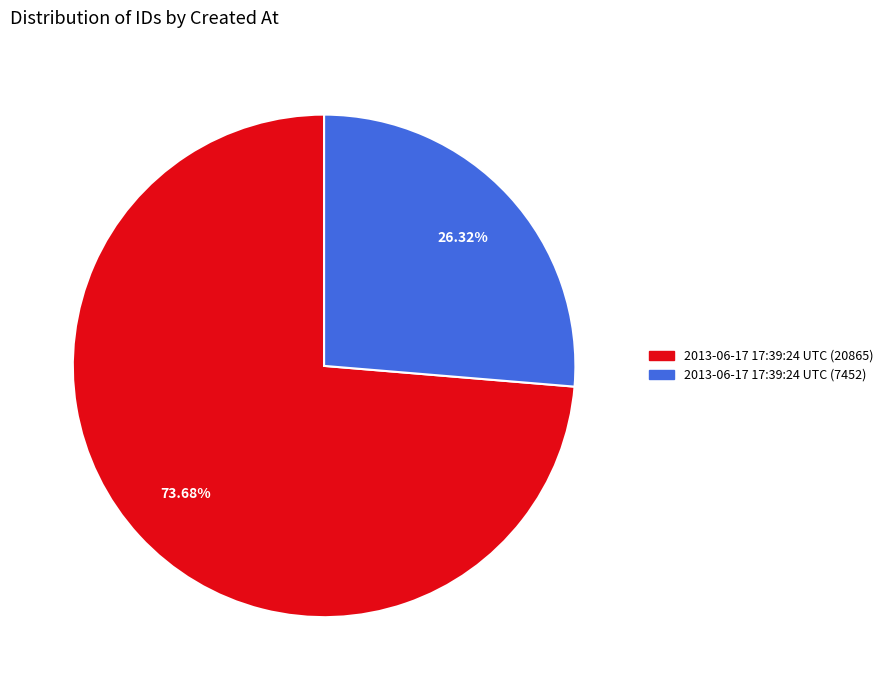

Which has a higher value, 2013-06-17 17:39:24 UTC (7452) or 2013-06-17 17:39:24 UTC (20865)?

2013-06-17 17:39:24 UTC (20865)